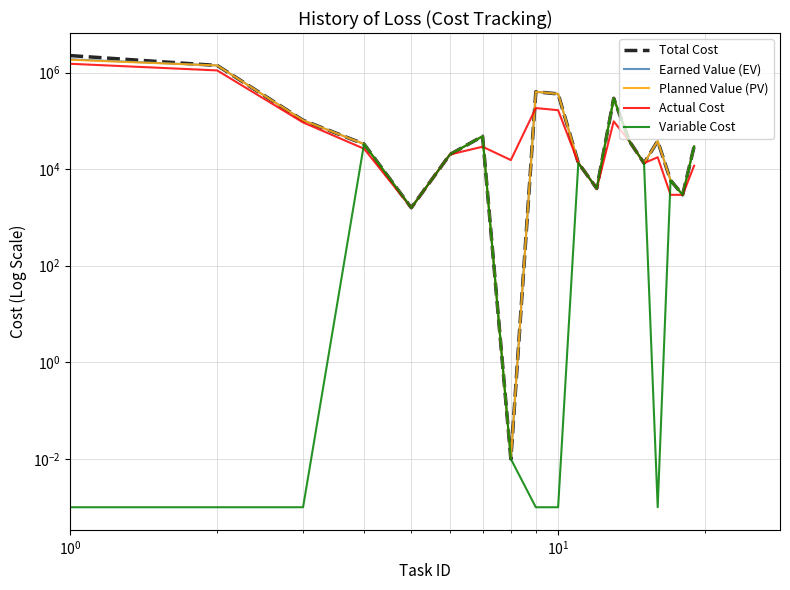

What is the greatest value displayed?

2244090.7